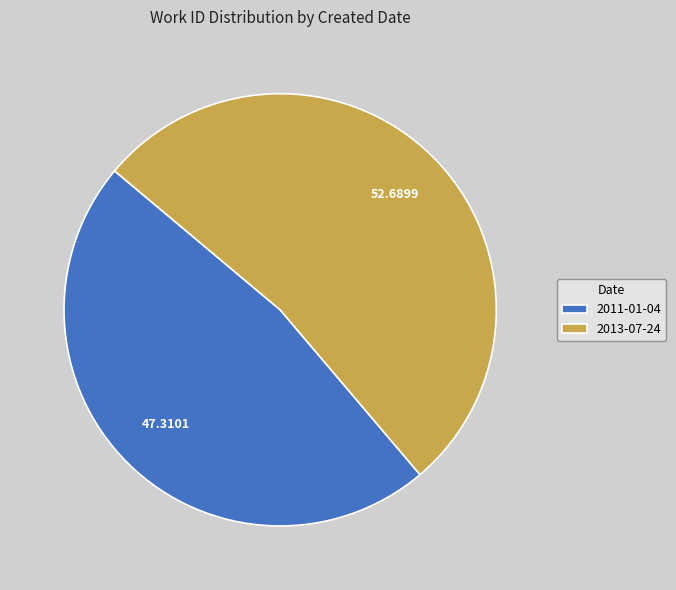

Do 2011-01-04 and 2013-07-24 together represent more than half of the pie?

Yes